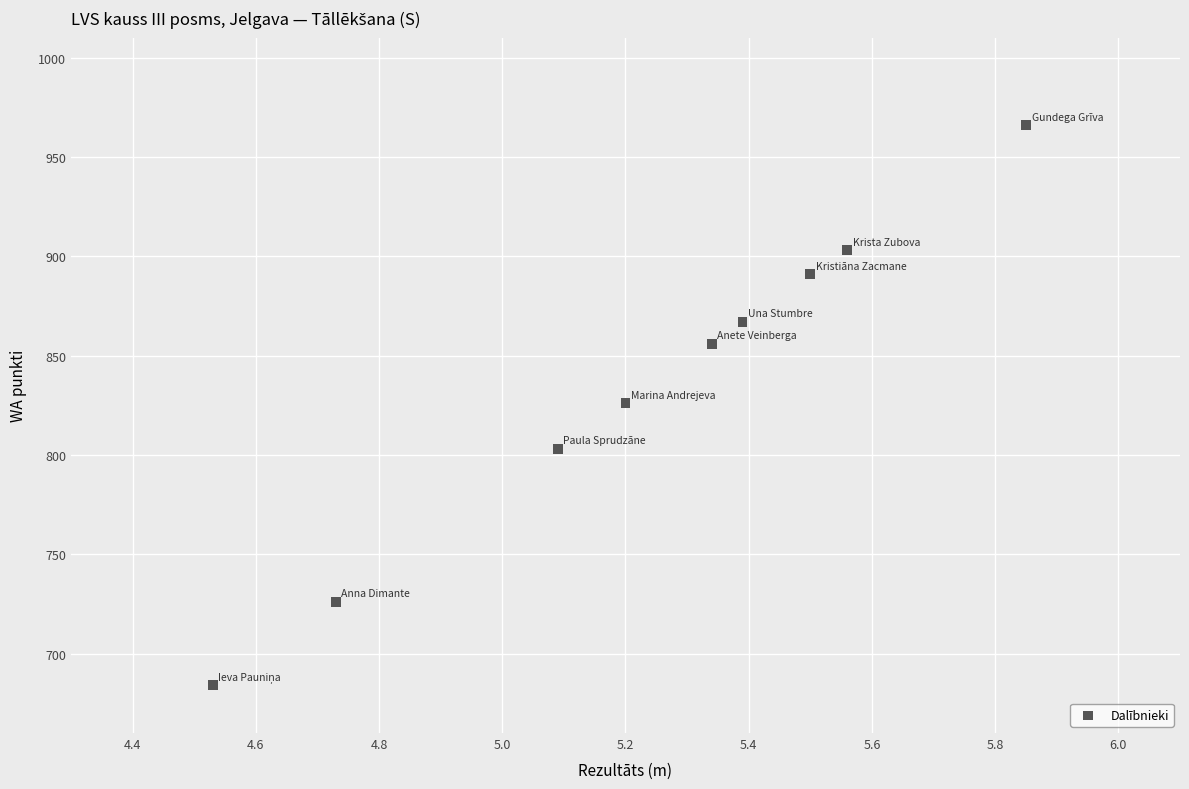

What is the range of Y values (max minus min)?

282